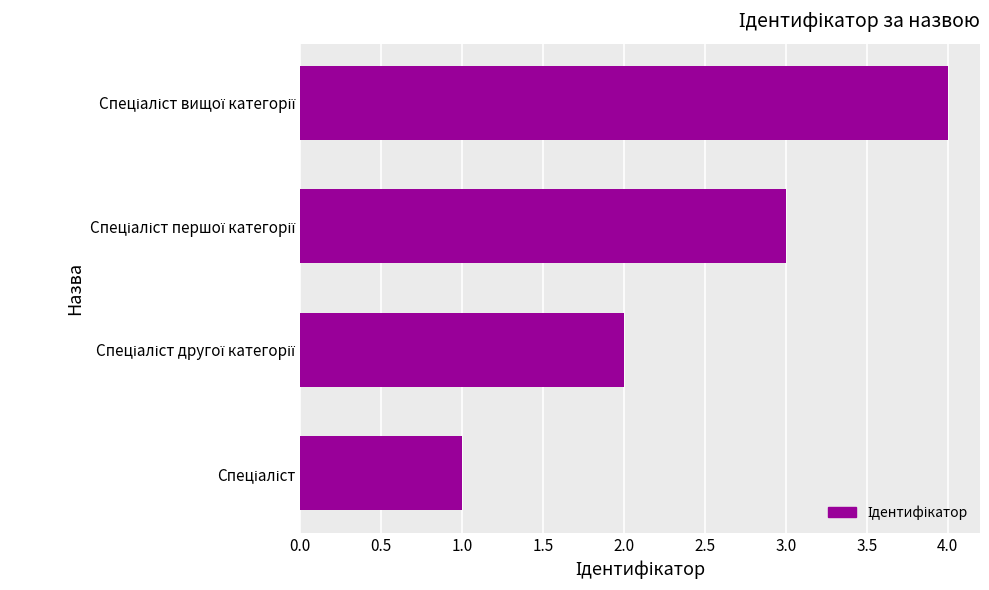

What is the difference between the maximum and minimum values?

3